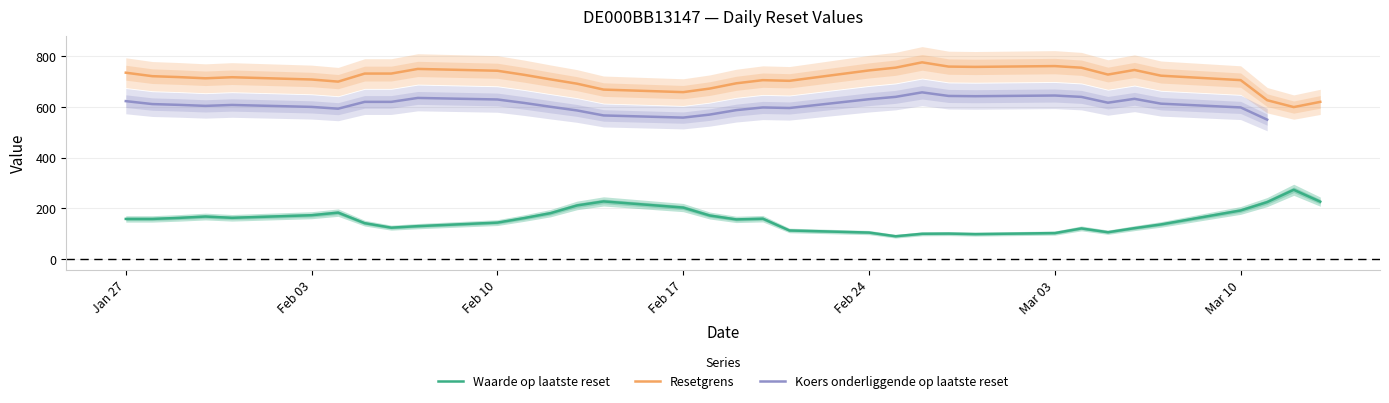

How many data points in Resetgrens are less than 720?

17